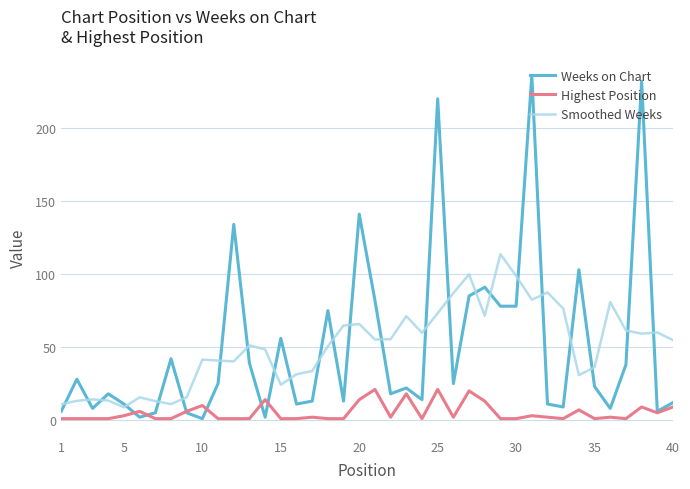

Which series has the widest spread of values?

Weeks on Chart